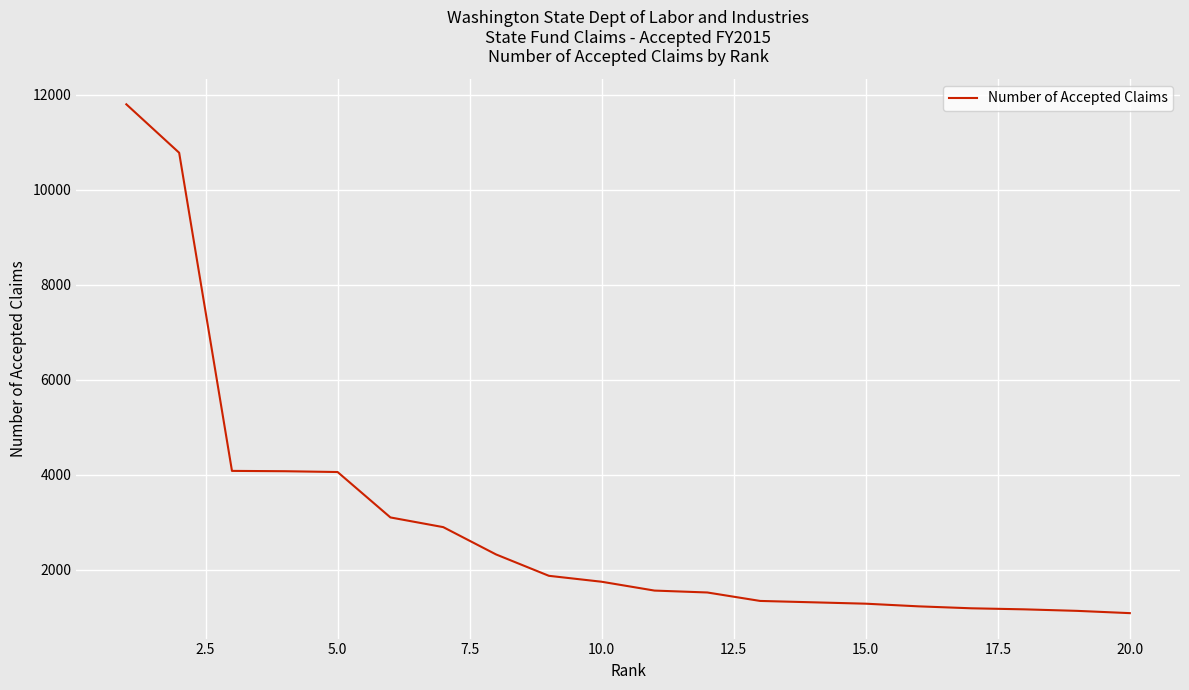

How many values are below 1749?

10